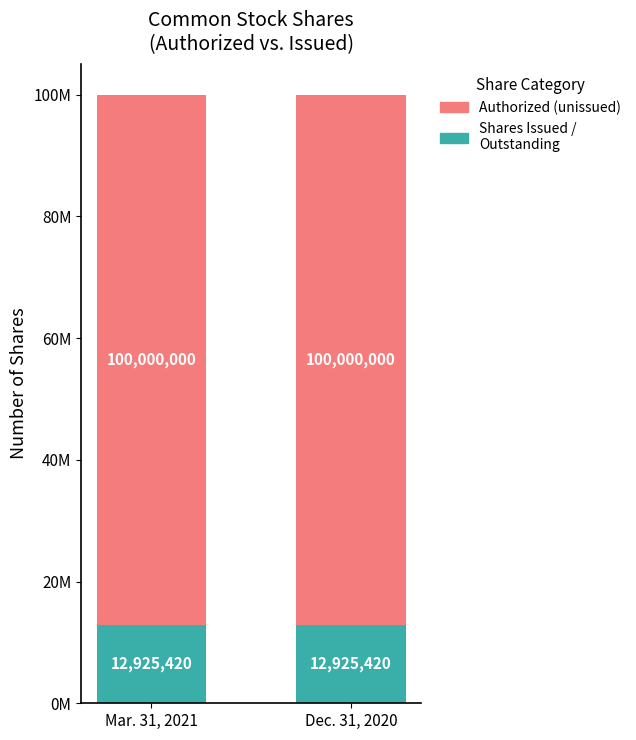

What are all the series names shown in the legend?

Authorized (unissued), Shares Issued / Outstanding